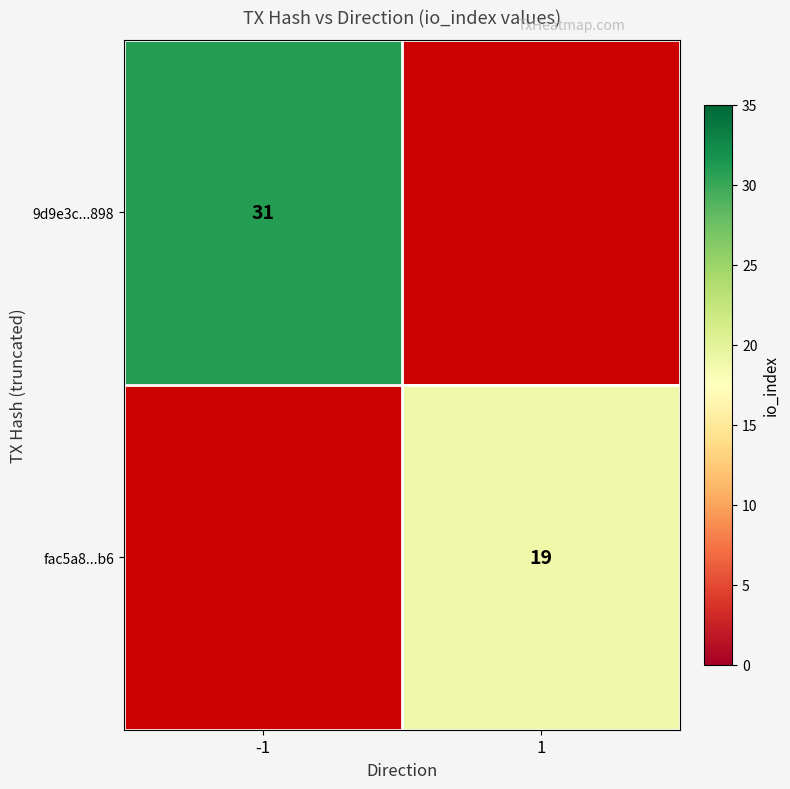

True or false: fac5a8...b6 has a value of 25 at 1.

False